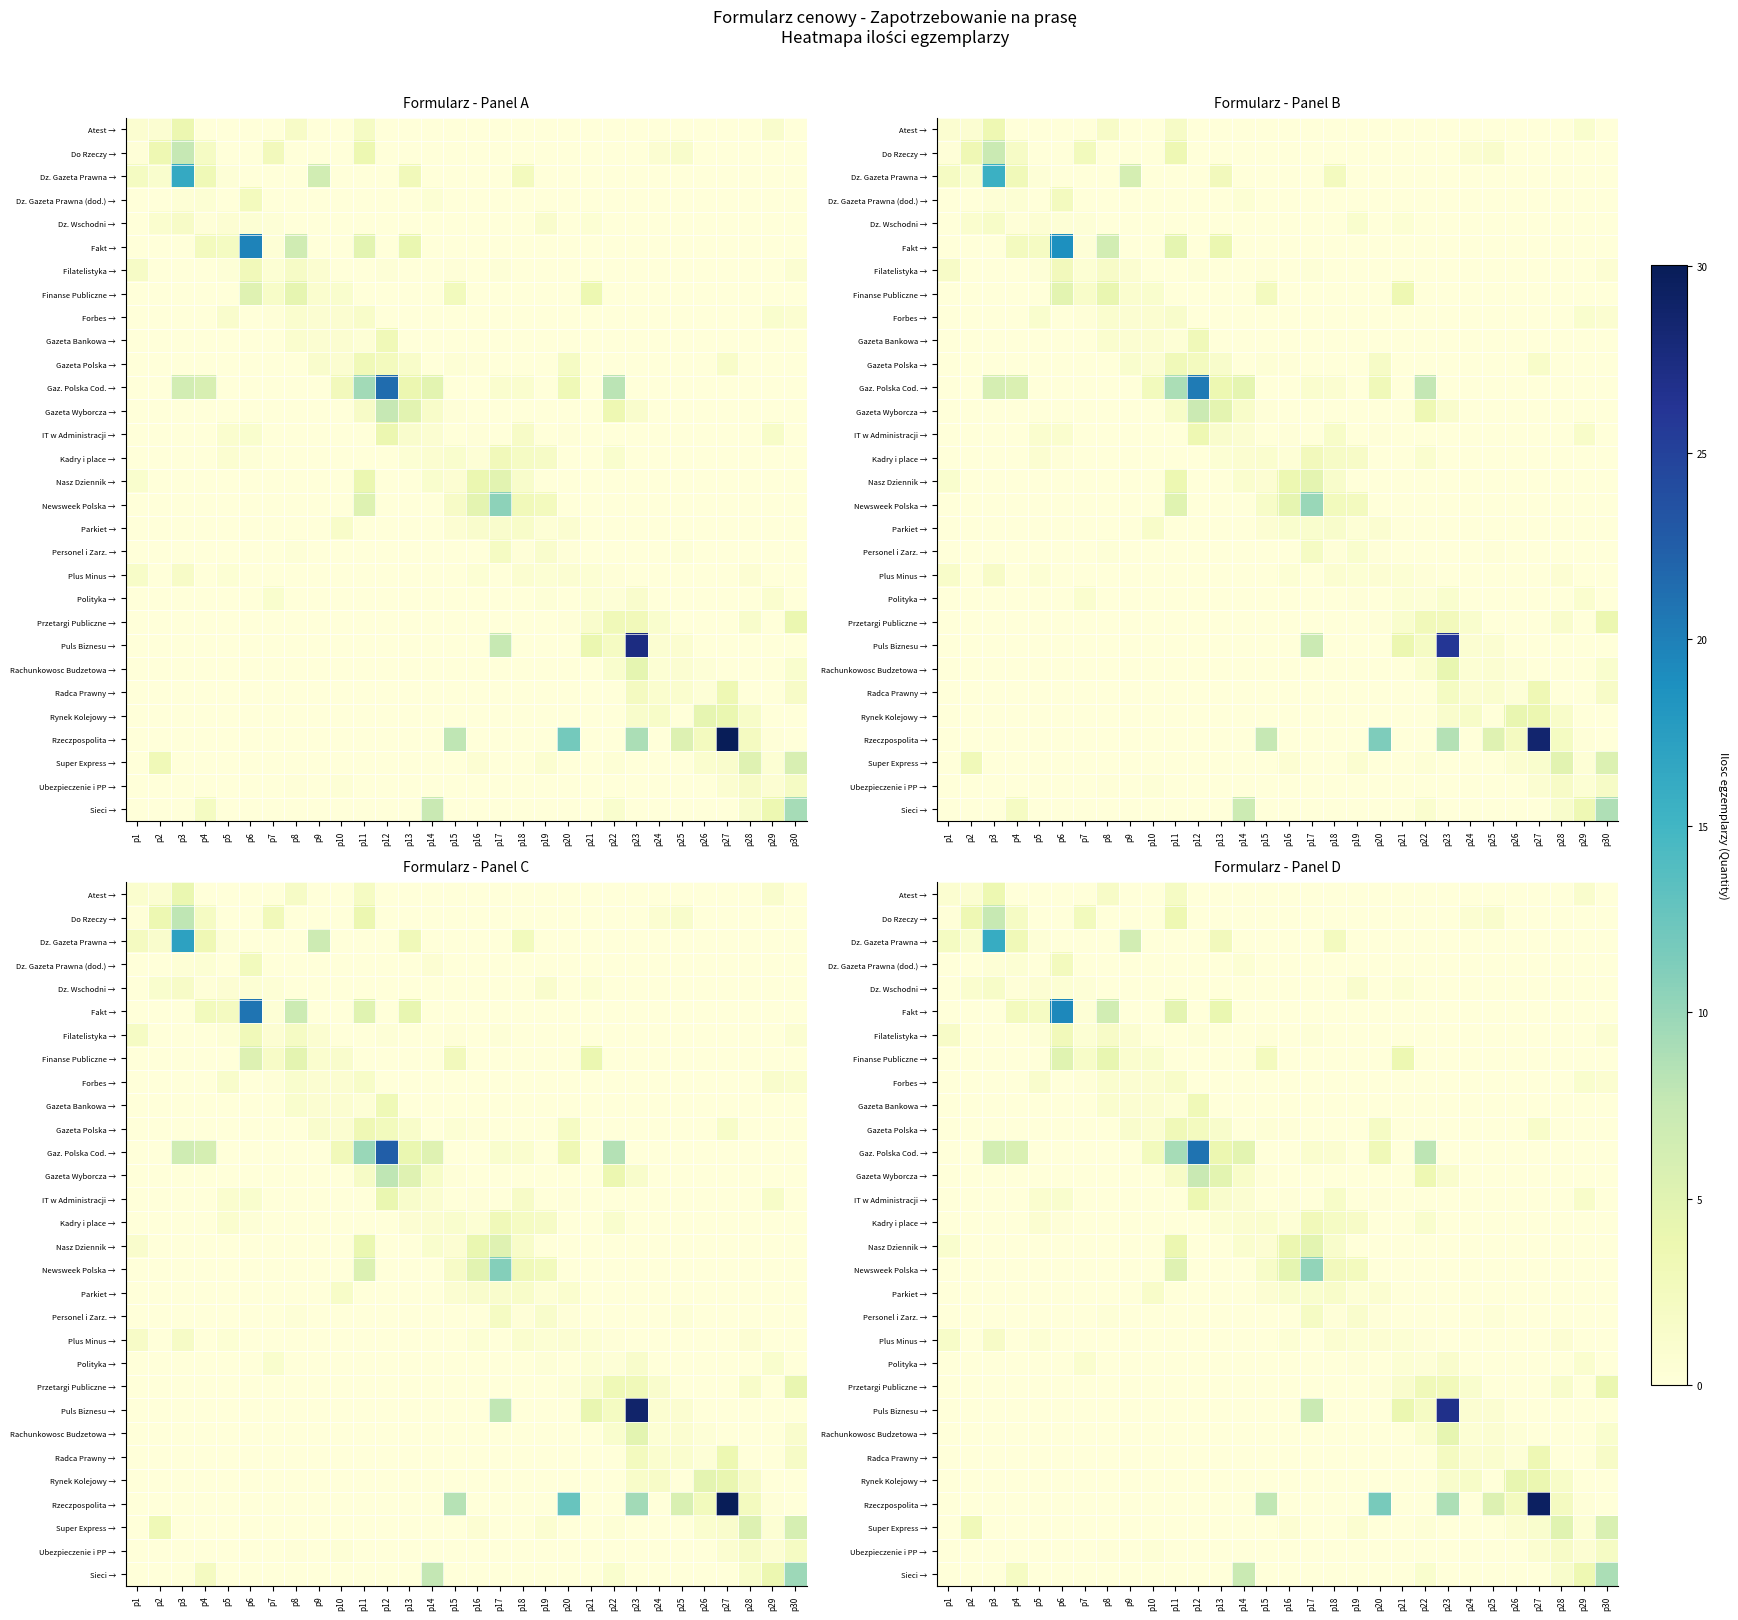

What is the total value across all series at p28?

13.9